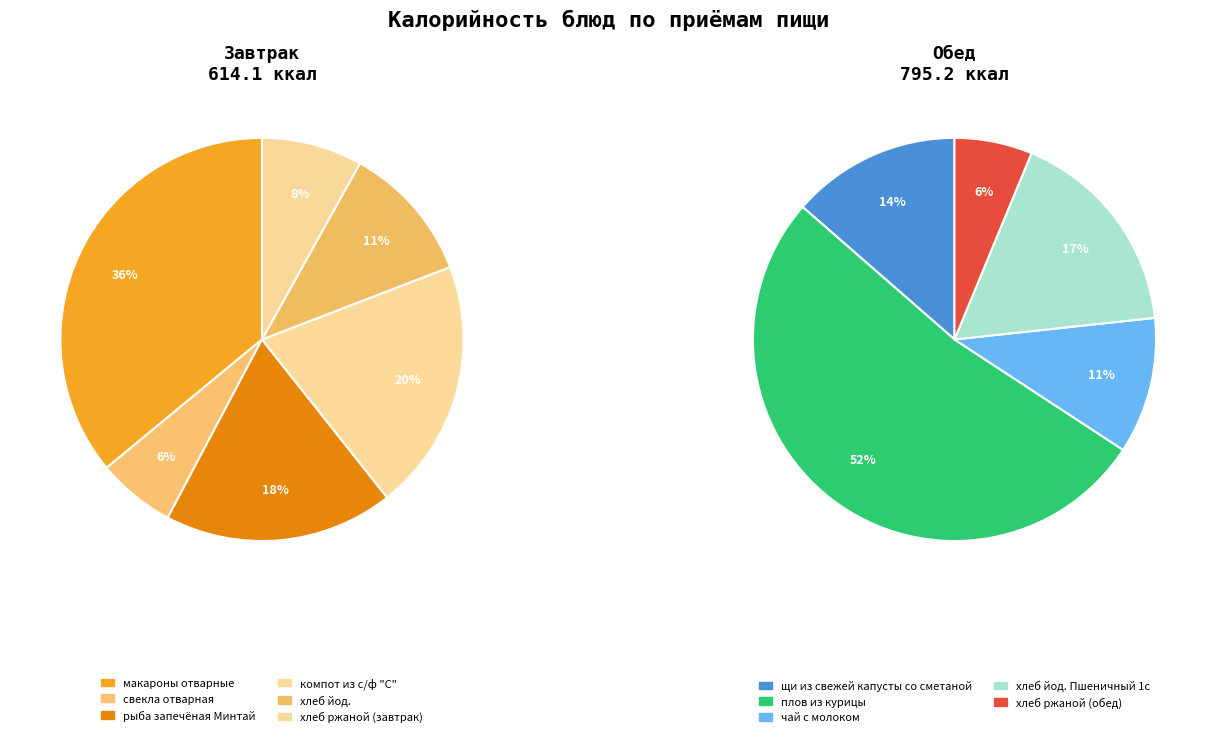

What is the largest slice in the pie chart?

плов из курицы